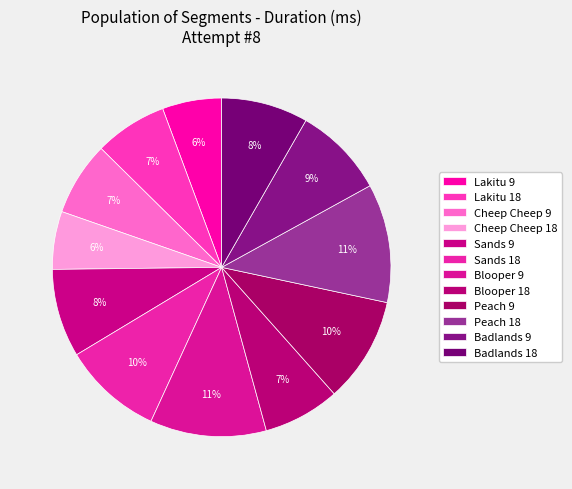

To the nearest percent, what portion does Sands 9 represent?

8%